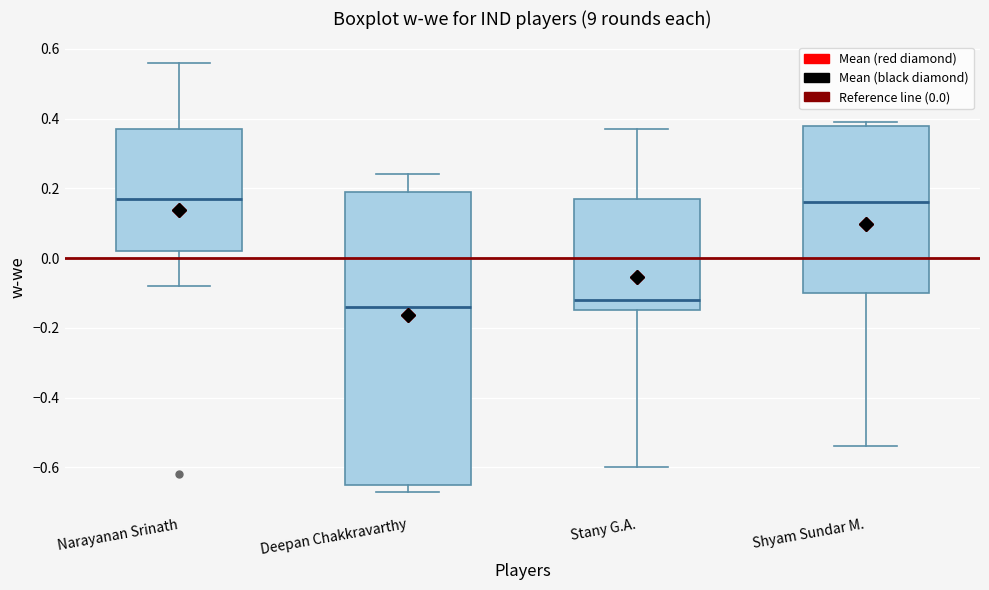

Reading left to right, read every box against the y-axis: the position of its median line, the range the box covers, and the ends of its whiskers. The values are not printed on the chart, so give them approximately, as read against the axis.

Narayanan Srinath: median 0.18, box 0.02 to 0.38, whiskers -0.08 to 0.56
Deepan Chakkravarthy: median -0.14, box -0.64 to 0.20, whiskers -0.66 to 0.24
Stany G.A.: median -0.12, box -0.14 to 0.18, whiskers -0.60 to 0.38
Shyam Sundar M.: median 0.16, box -0.10 to 0.38, whiskers -0.54 to 0.40